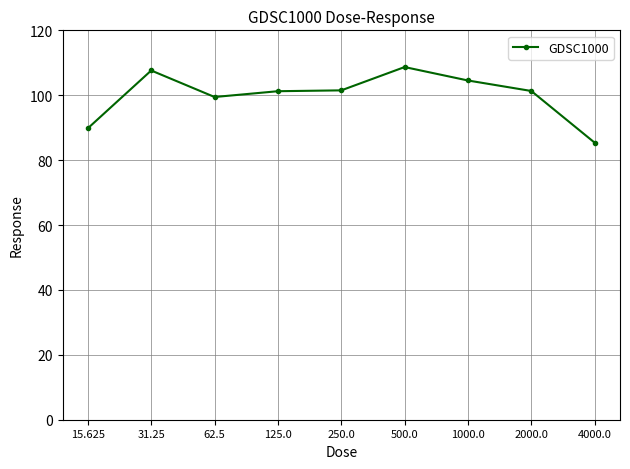

How many lines are shown in the chart?

1